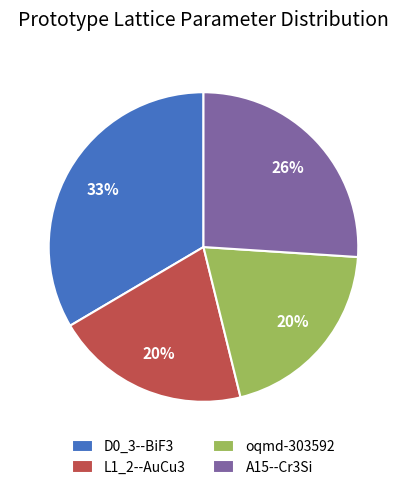

What percentage is the L1_2--AuCu3 slice, to the nearest percent?

20%